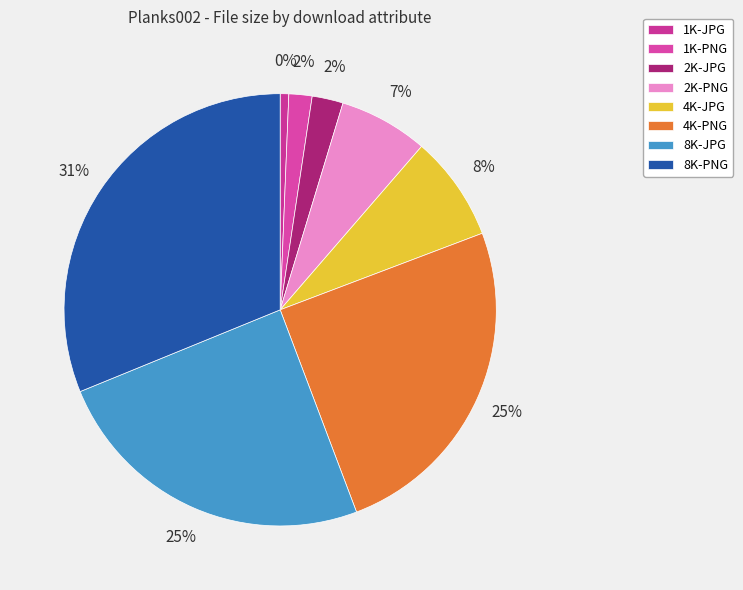

Is 4K-JPG the majority of the pie?

No